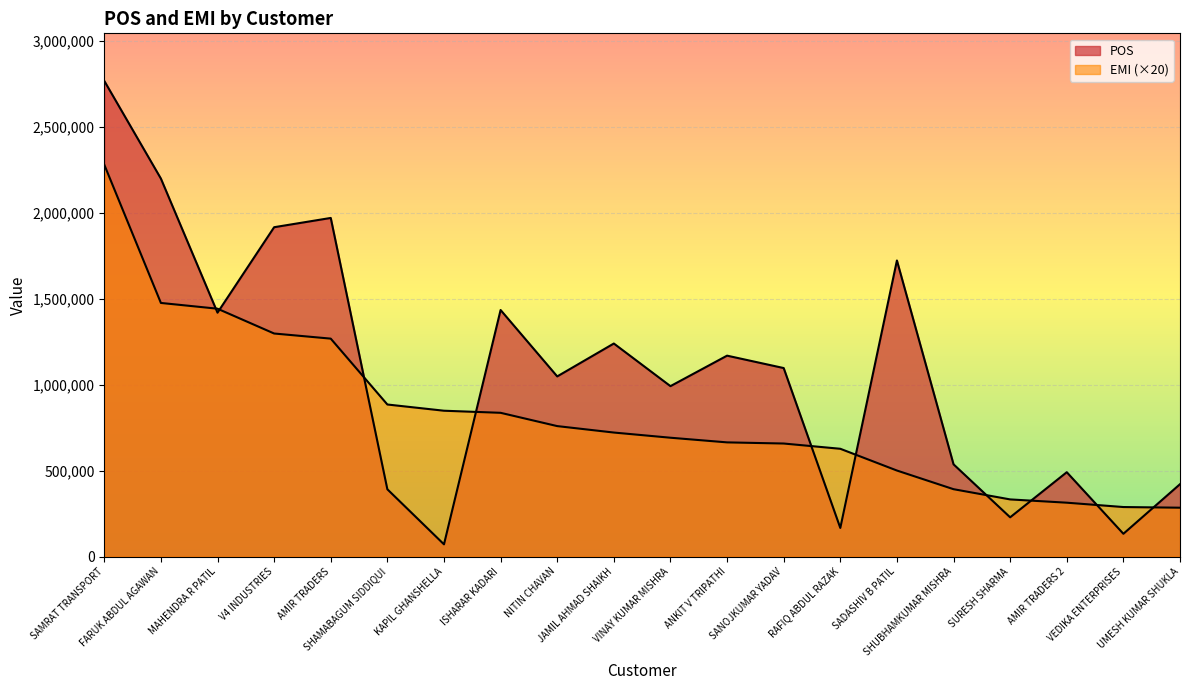

Where do POS and EMI first cross each other?

FARUK ABDUL AGAWAN and MAHENDRA R PATIL